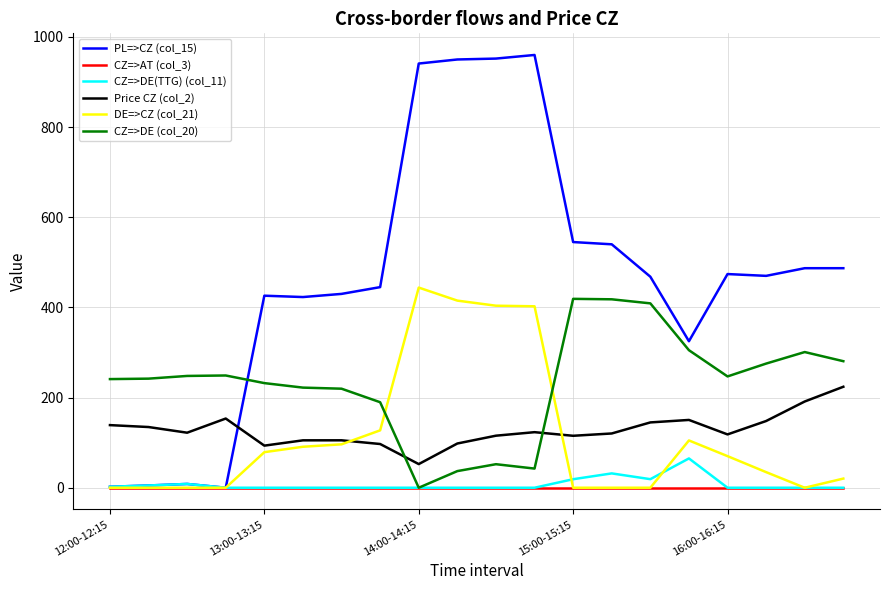

Which series has the widest spread of values?

PL=>CZ (col_15)